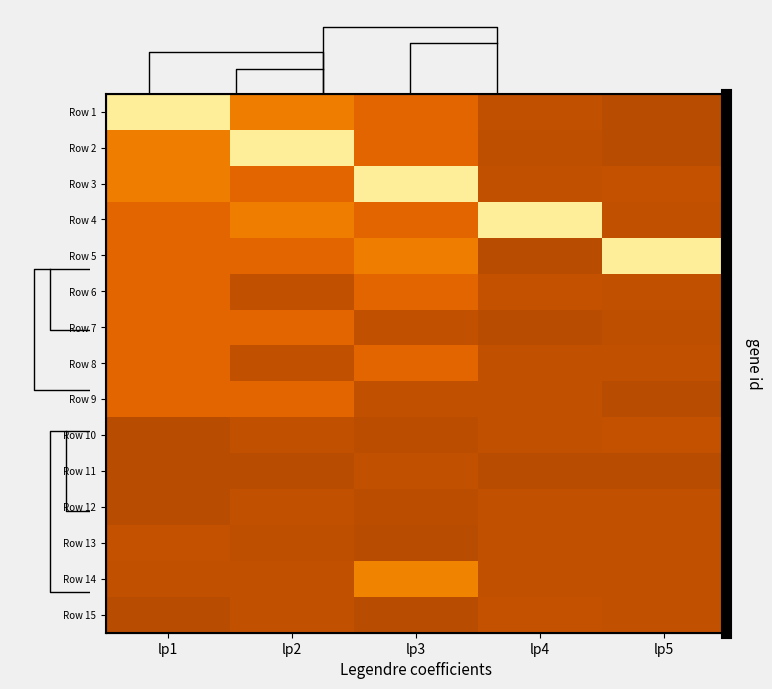

Read the Row 10 value at lp2.

6136.8